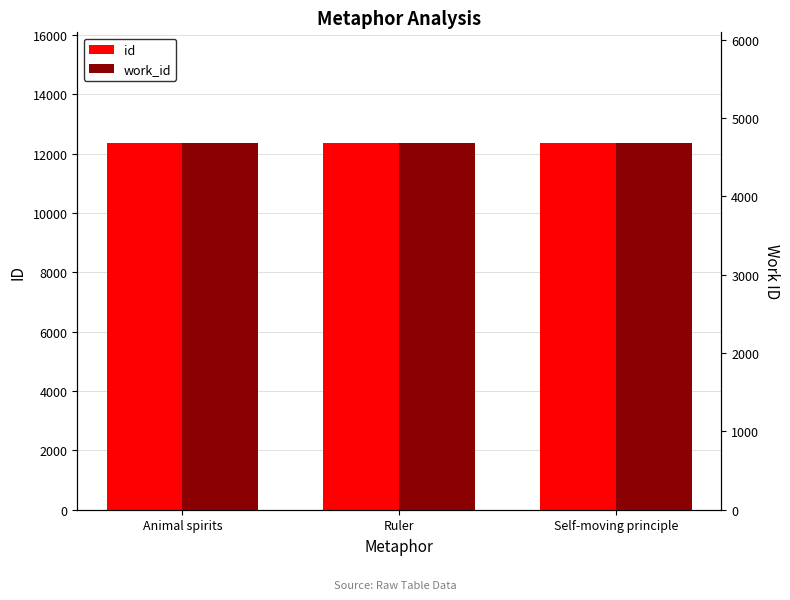

Which series has the largest total across all categories?

id